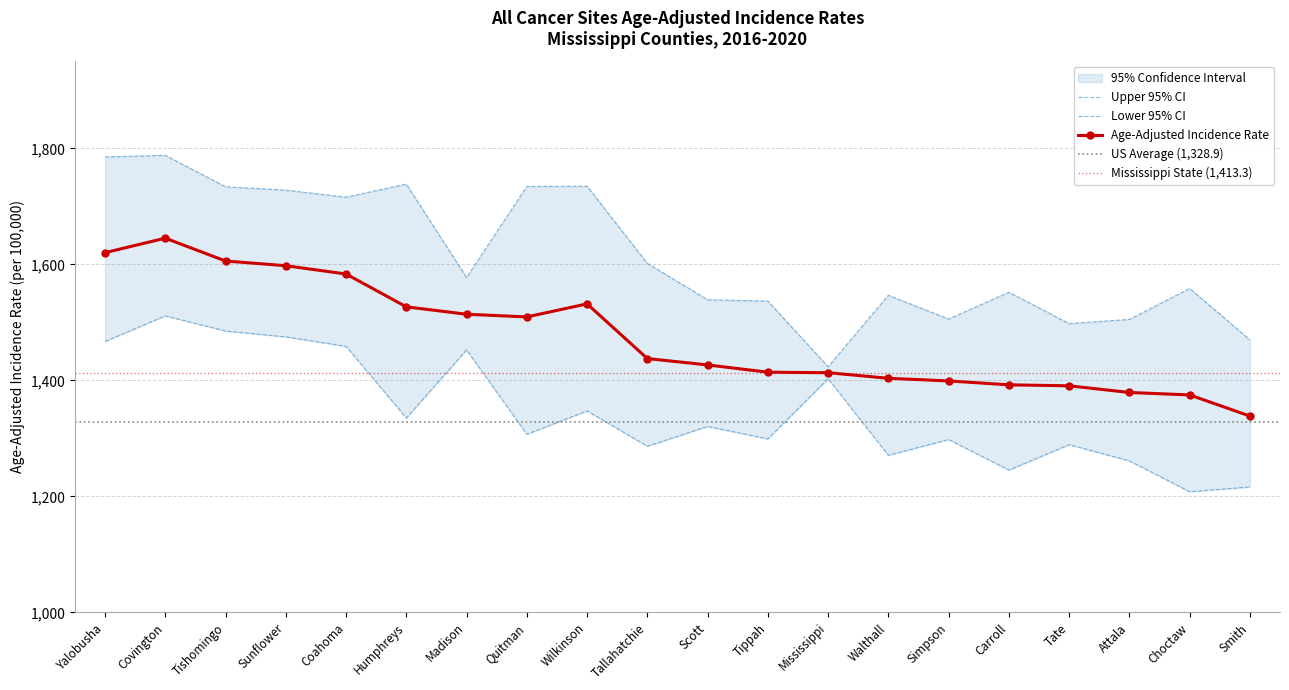

Where is the first local maximum for Upper 95% CI?

Covington